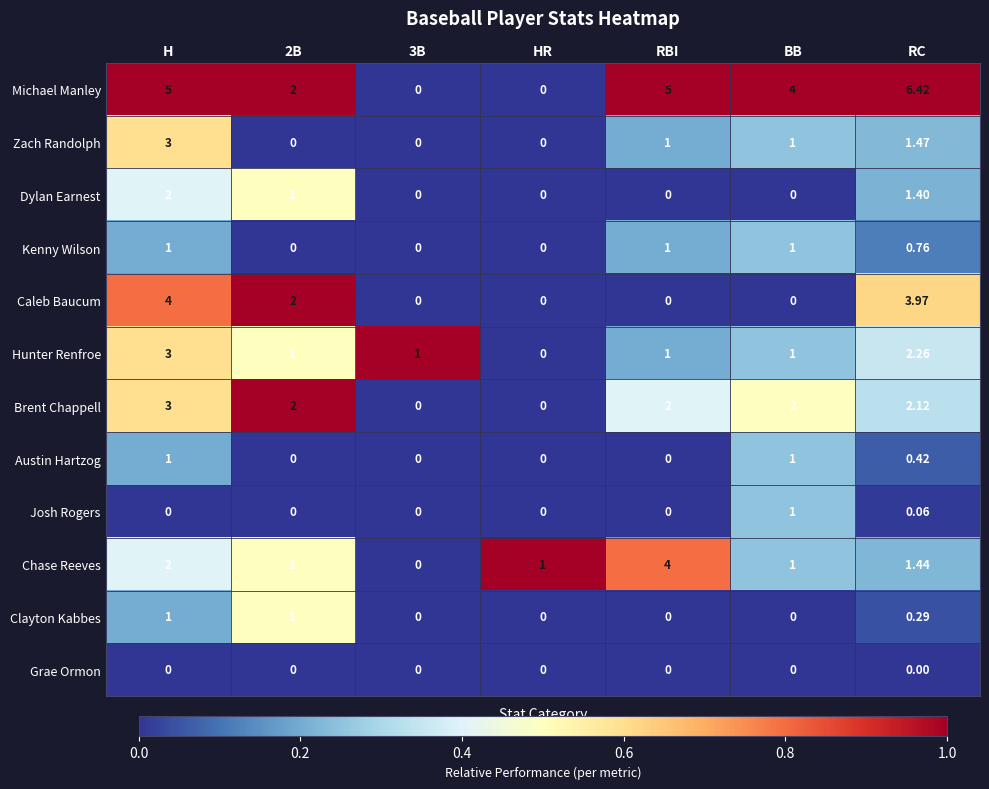

Which category has the highest value in the Zach Randolph series?

H